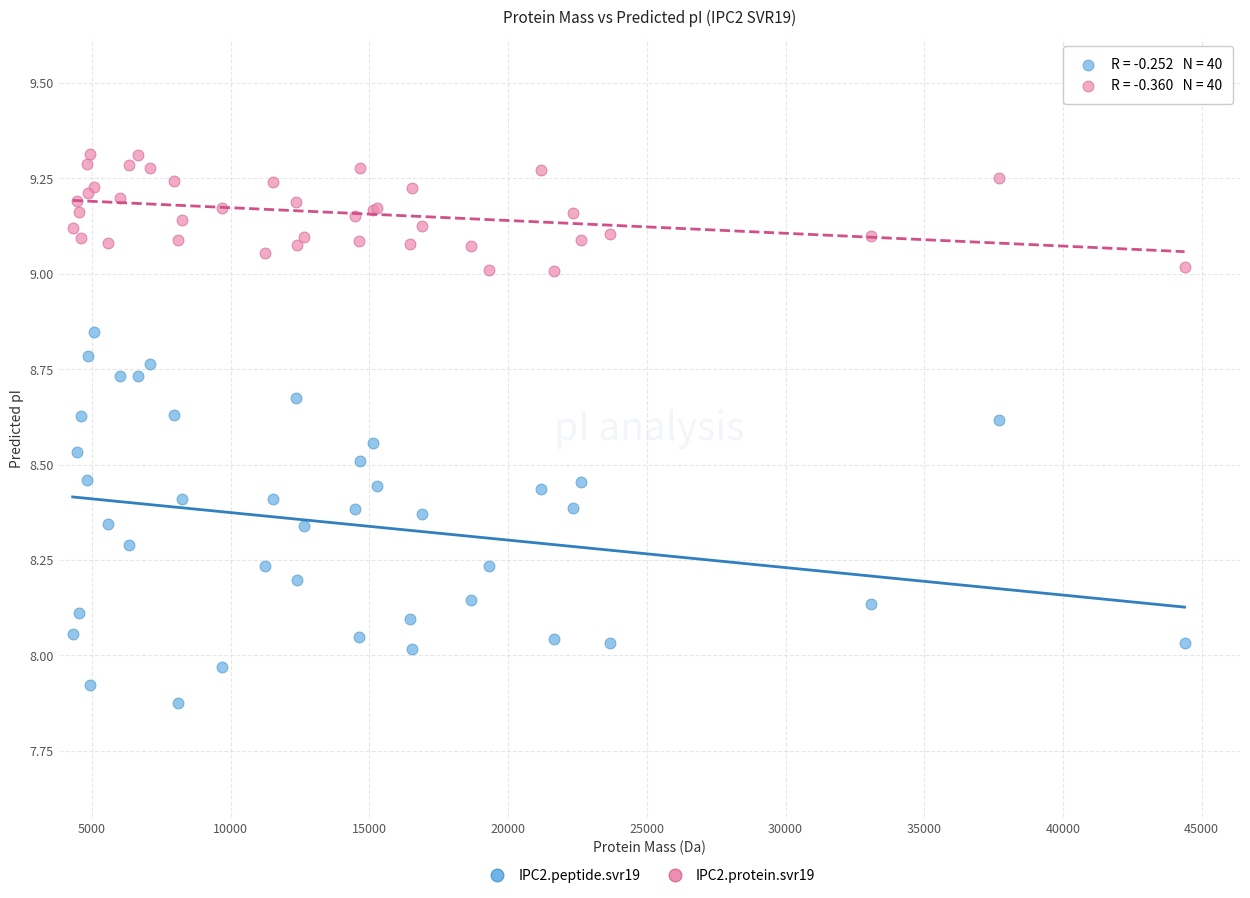

What are all the series names shown in the legend?

IPC2.peptide.svr19, IPC2.protein.svr19